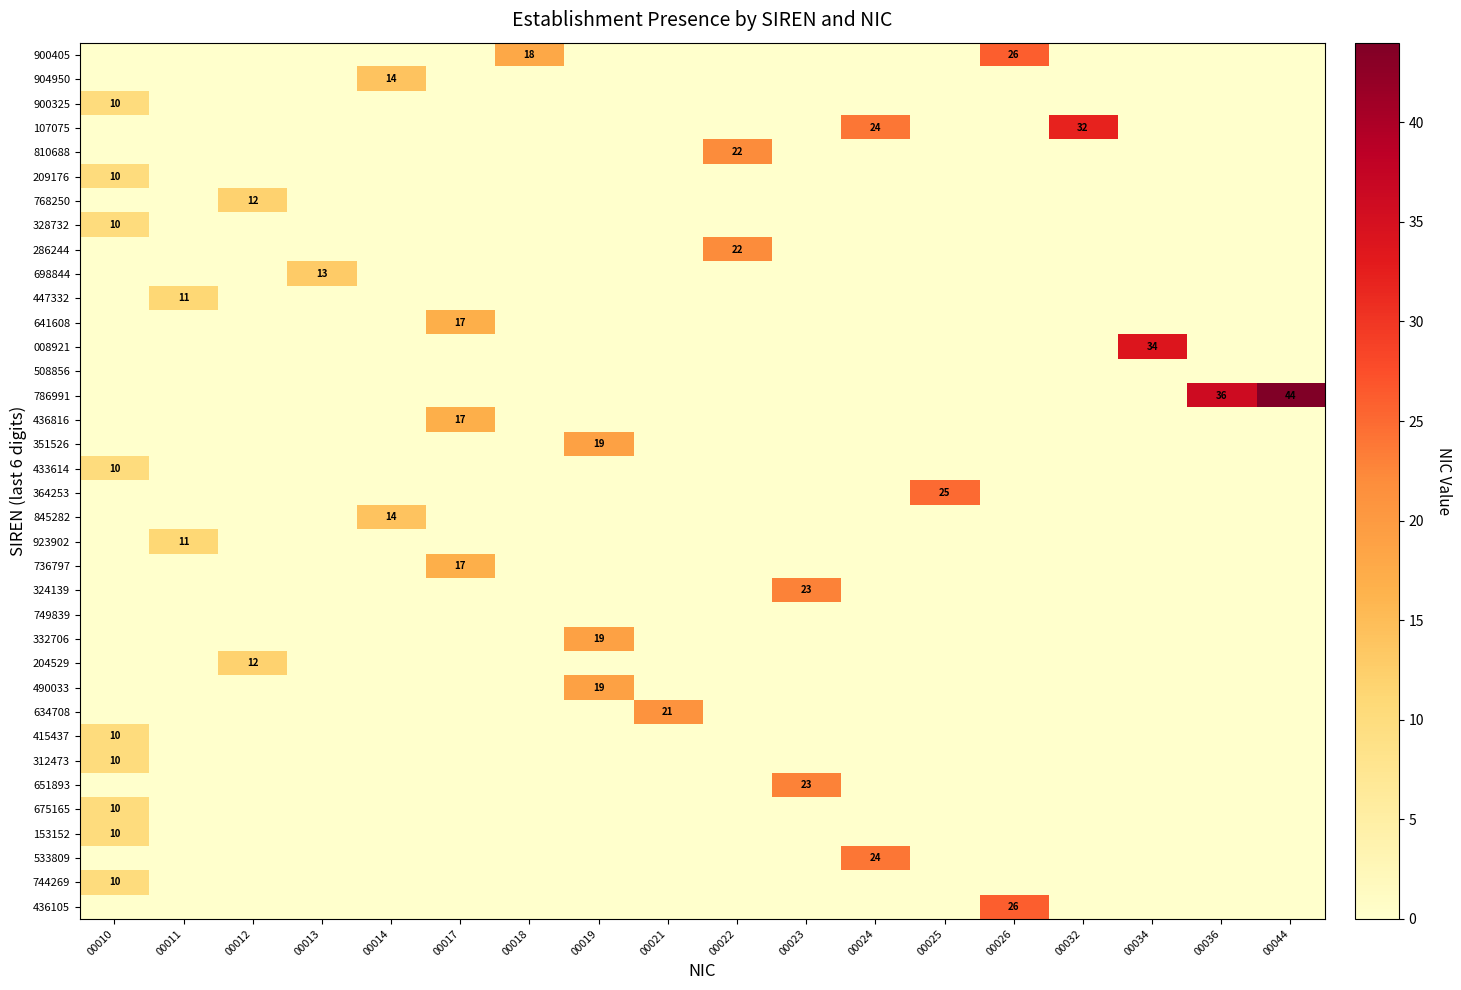

Is the value of 634708 at 00026 greater than the value of 698844 at 00014?

No